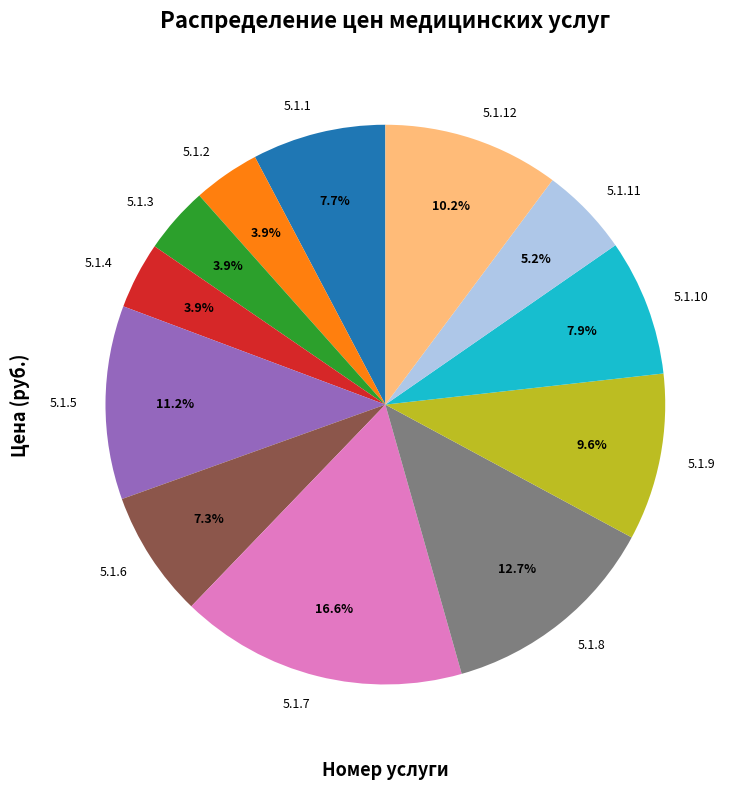

To the nearest percent, what is the difference between the largest and smallest slice percentages?

13%